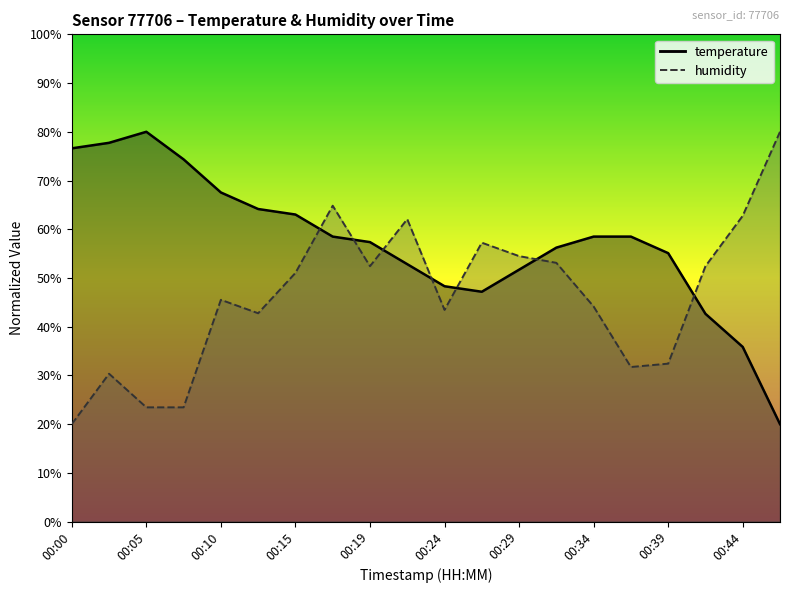

Where do humidity and temperature first cross each other?

00:15 and 00:17